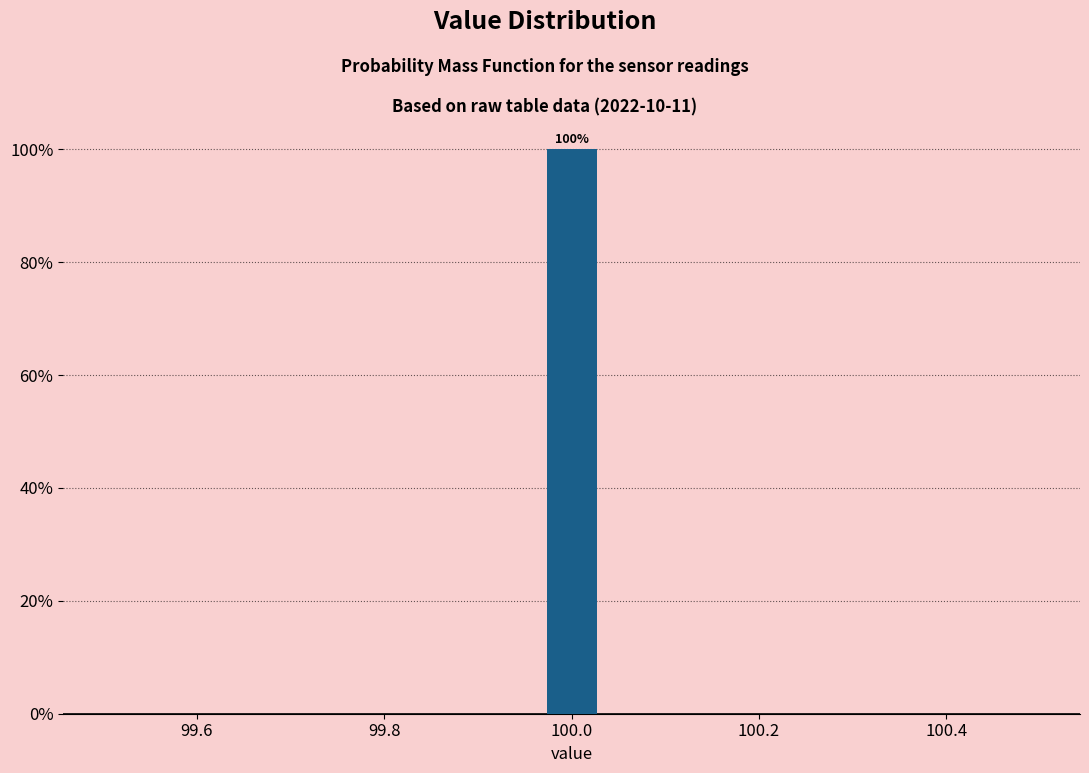

Around what value on the x-axis is the tallest bar? Give the approximate position of its centre, as read against the axis.

100.00